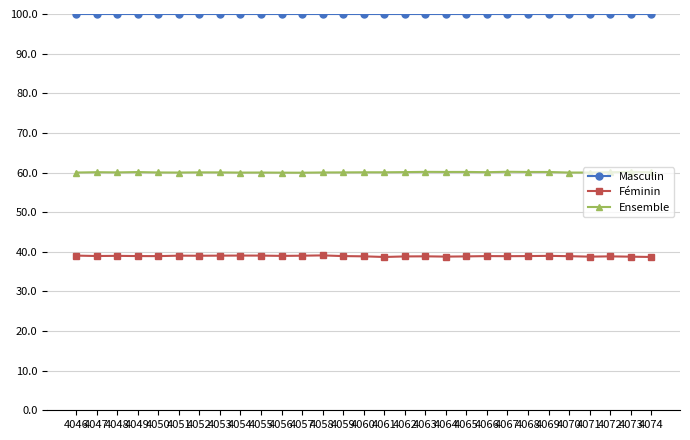

The Féminin series shows 38.8 at 4064. True or false?

True